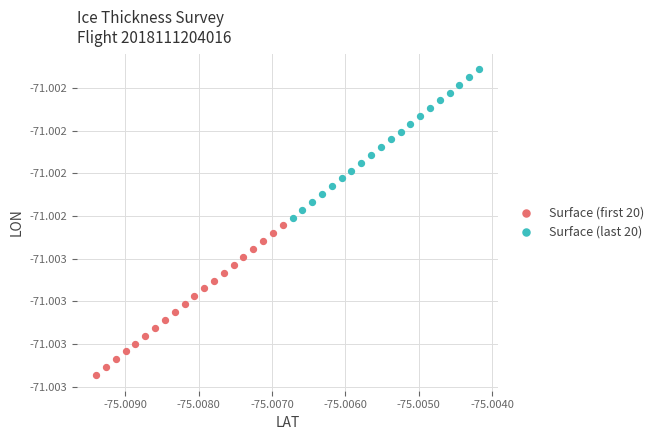

What are all the series names shown in the legend?

Surface (first 20), Surface (last 20)